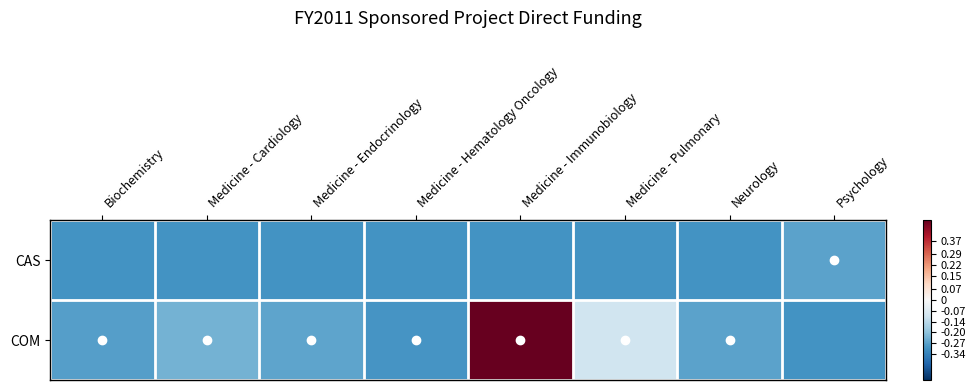

Reading left to right, what are all the values shown in this chart?

CAS: Biochemistry=-0.3	Medicine - Cardiology=-0.3	Medicine - Endocrinology=-0.3	Medicine - Hematology Oncology=-0.3	Medicine - Immunobiology=-0.3	Medicine - Pulmonary=-0.3	Neurology=-0.3	Psychology=-0.3
COM: Biochemistry=-0.3	Medicine - Cardiology=-0.2	Medicine - Endocrinology=-0.3	Medicine - Hematology Oncology=-0.3	Medicine - Immunobiology=0.7	Medicine - Pulmonary=-0.1	Neurology=-0.3	Psychology=-0.3